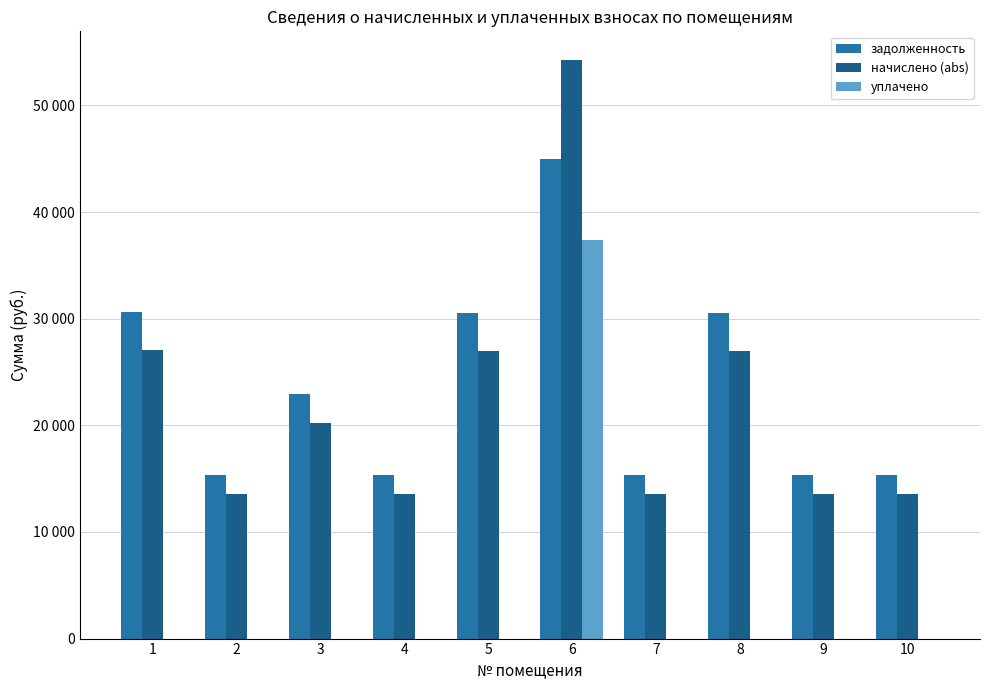

Which series has the largest total across all categories?

задолженность